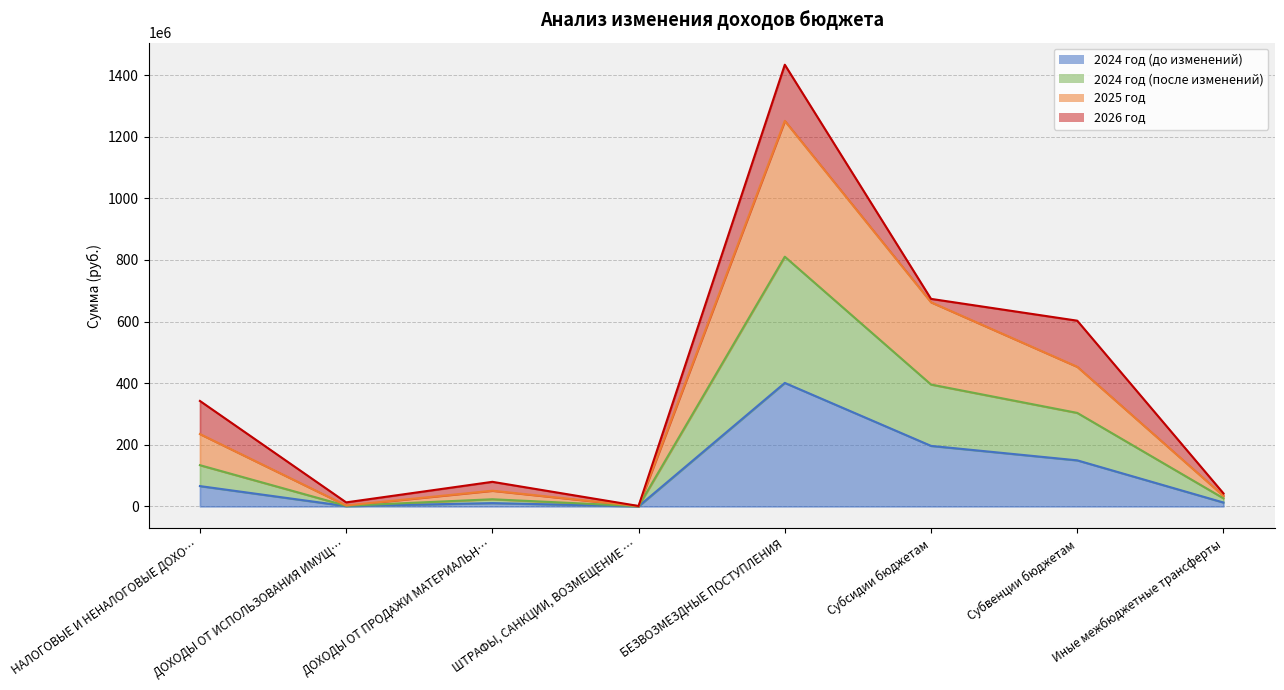

The value of 2025 год at Субсидии бюджетам is 871471708.4. True or false?

False